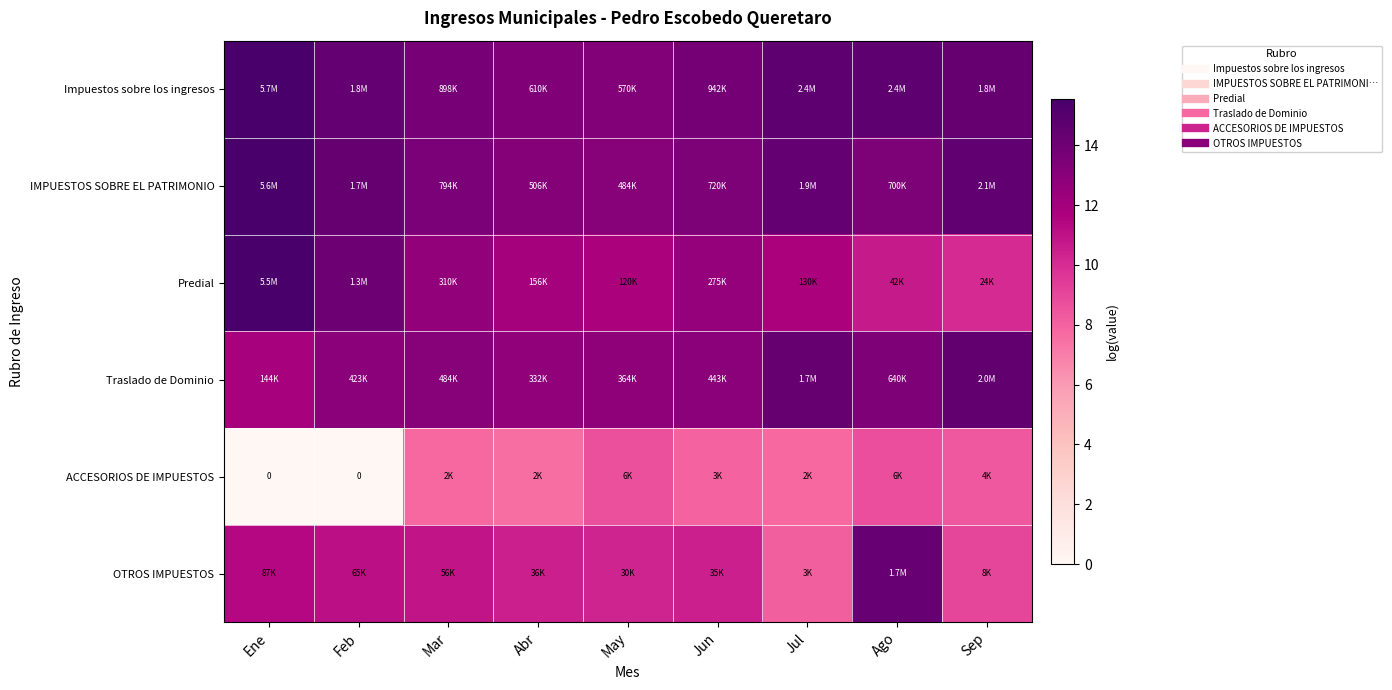

Which category has the lowest value in the Traslado de Dominio series?

Ene